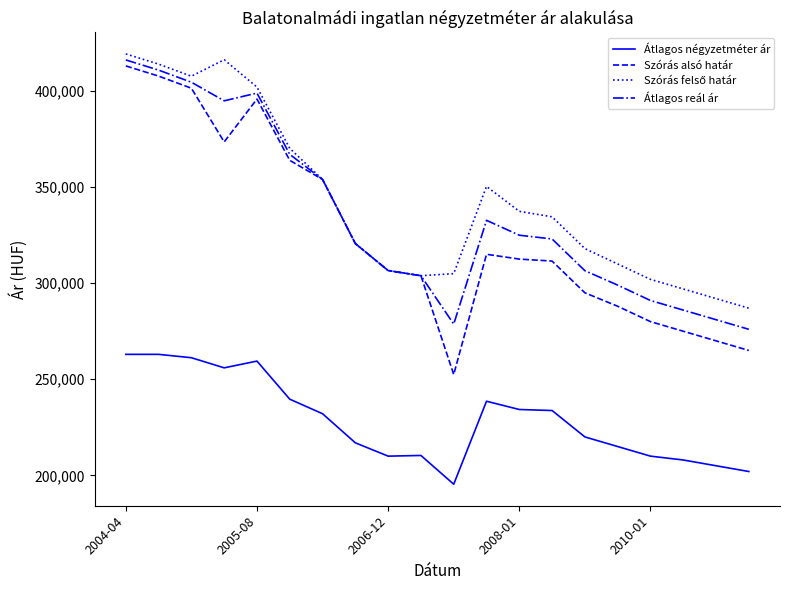

What is the smallest value displayed?

195387